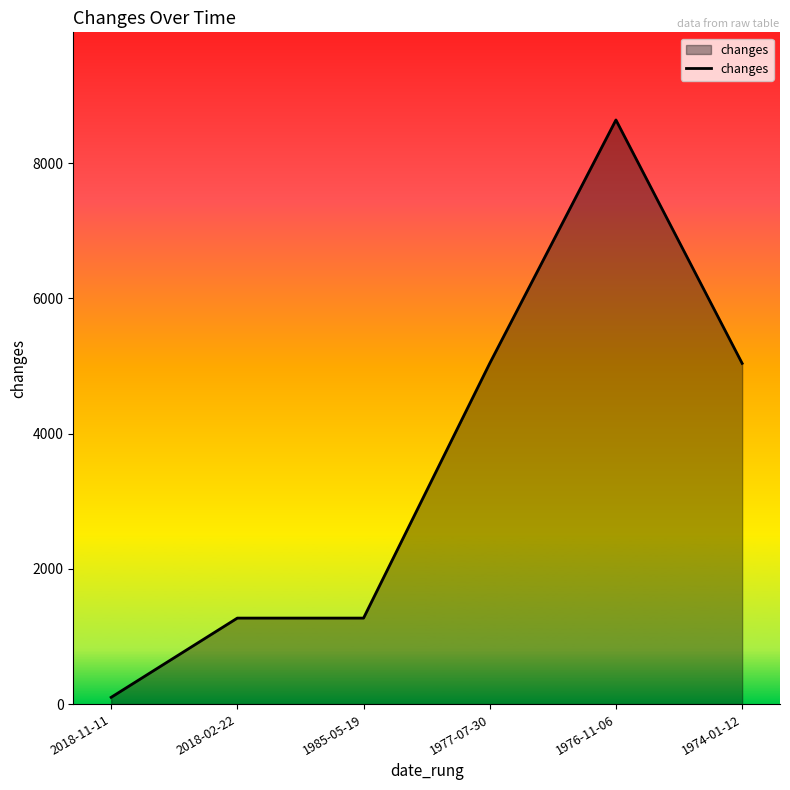

True or false: the data has more than 0 interior local peaks.

True